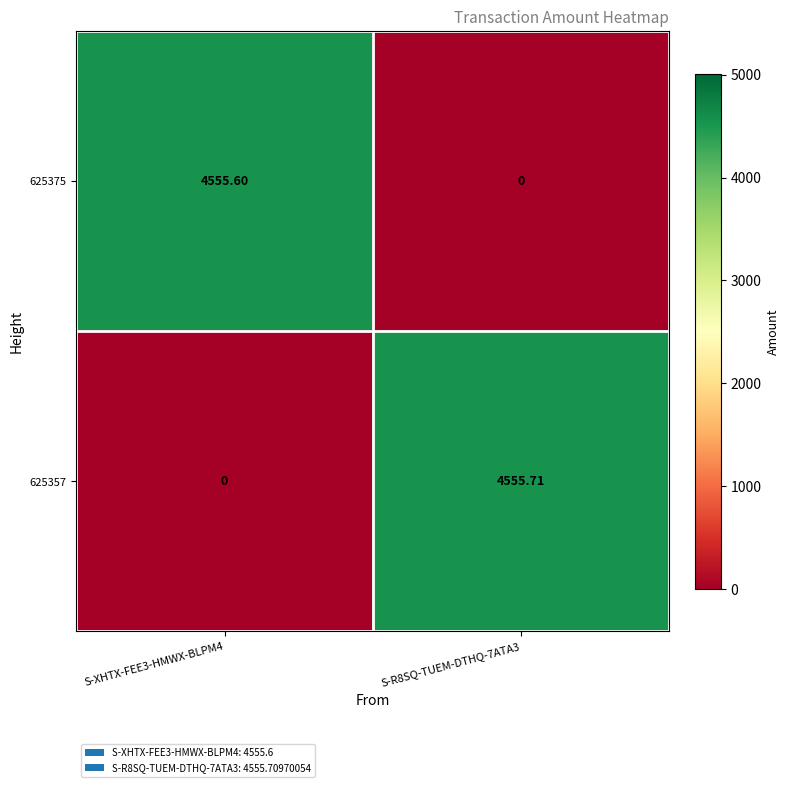

Is the value of 625357 at S-XHTX-FEE3-HMWX-BLPM4 greater than the value of 625375 at S-XHTX-FEE3-HMWX-BLPM4?

No